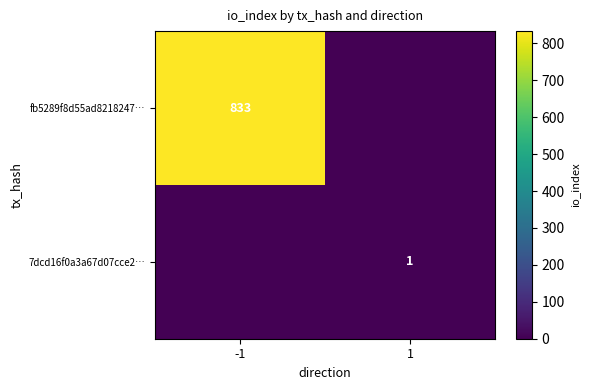

What is the difference between the highest and lowest values at -1?

833